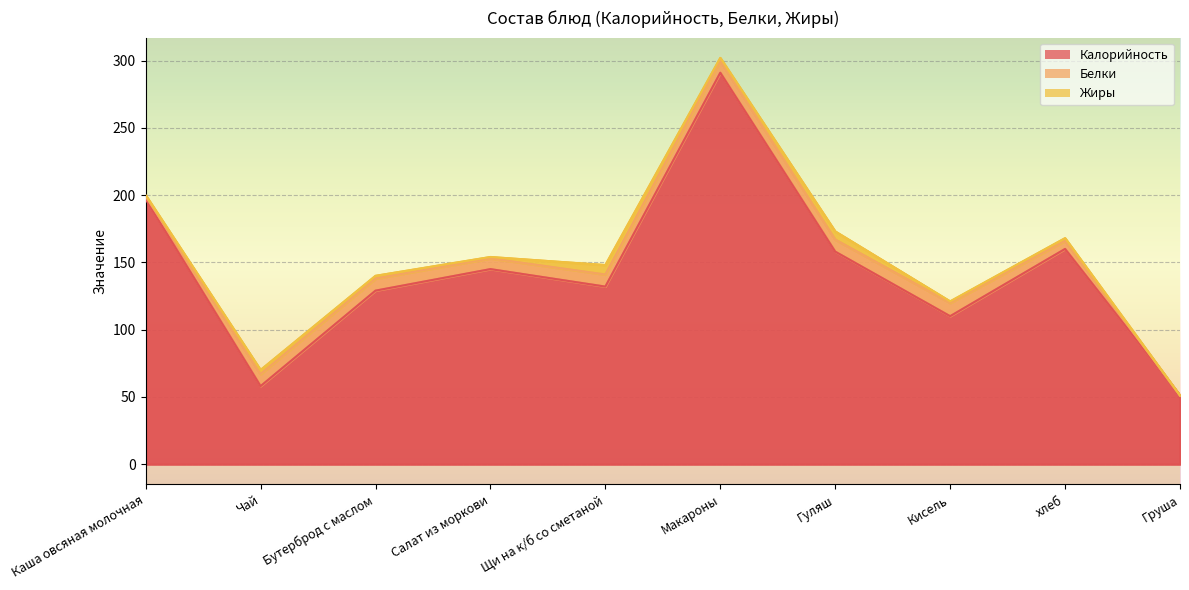

What is the sum of the Калорийность values at Щи на к/б со сметаной and хлеб?

292